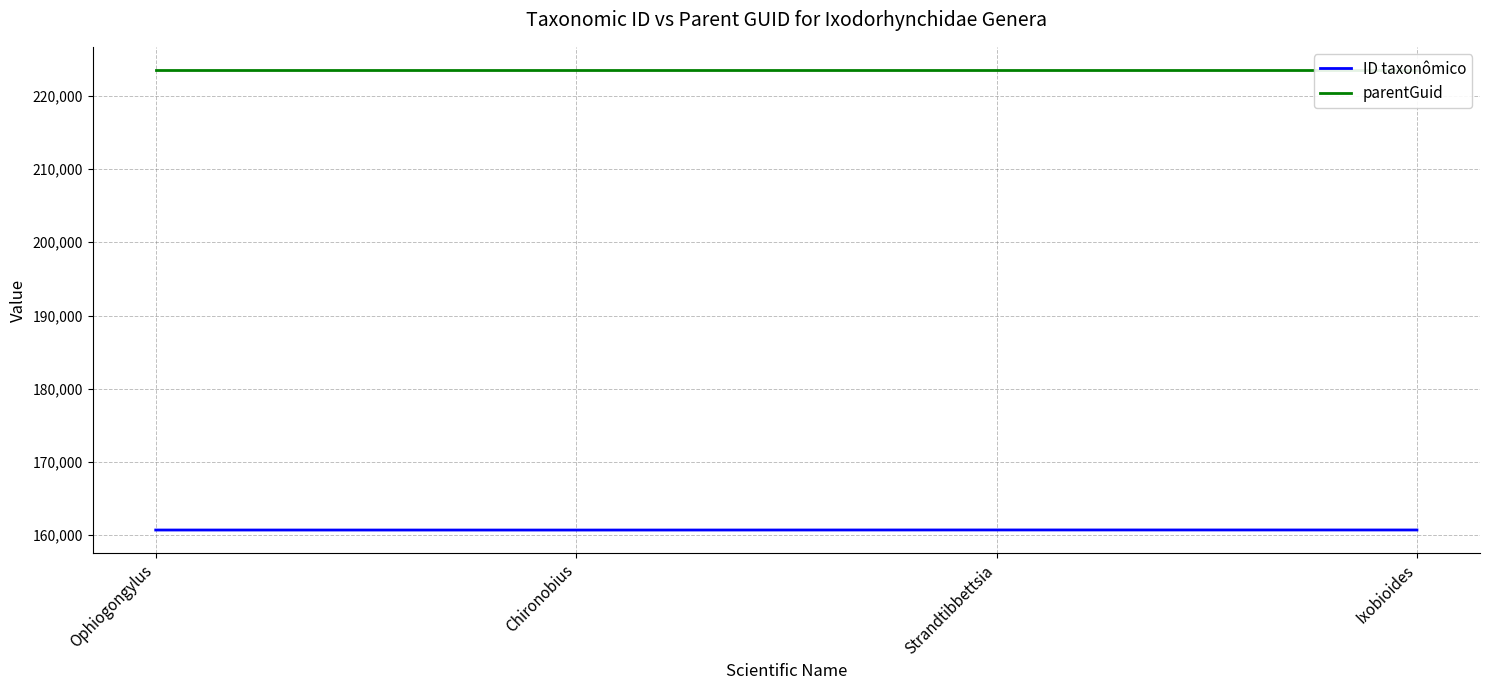

Which label corresponds to the largest value in the chart?

Ophiogongylus